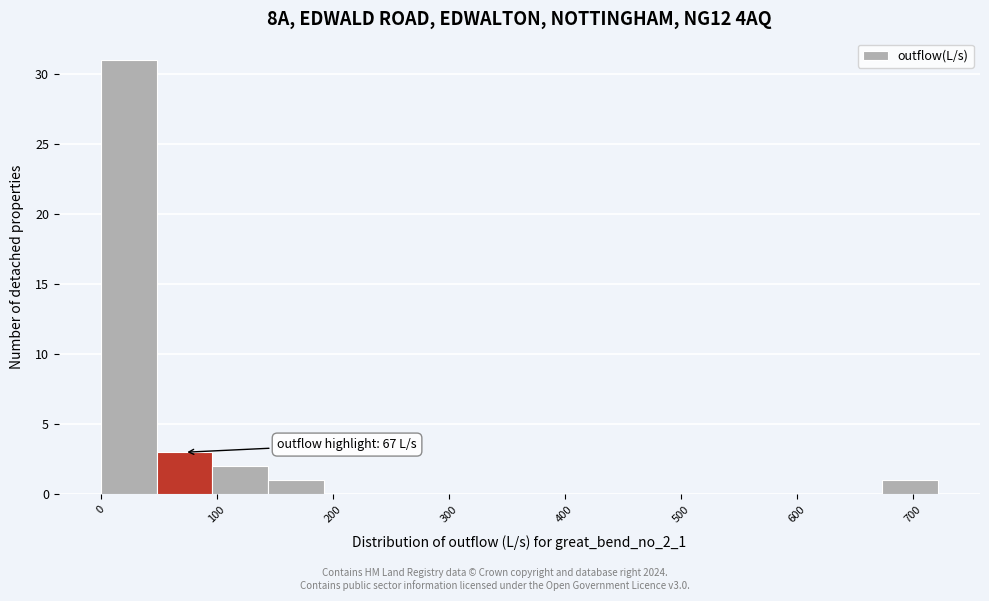

Which range on the x-axis has the tallest bar?

0 to 50